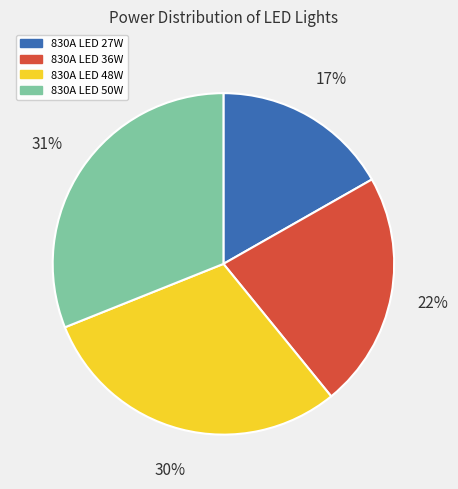

To the nearest percent, what is the combined percentage of 830A LED 27W and 830A LED 48W?

47%